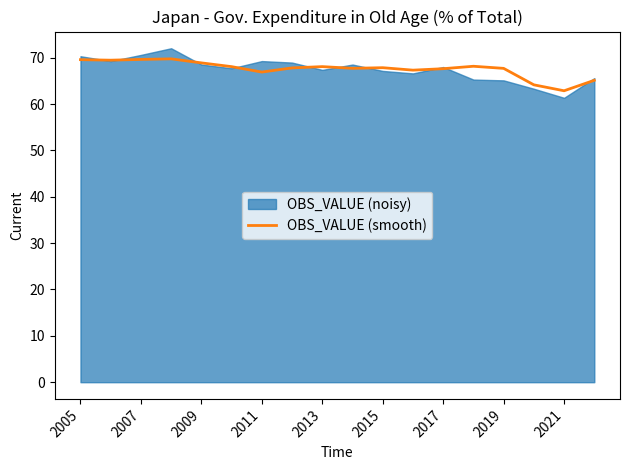

The value at 15 is 64.1. True or false?

True